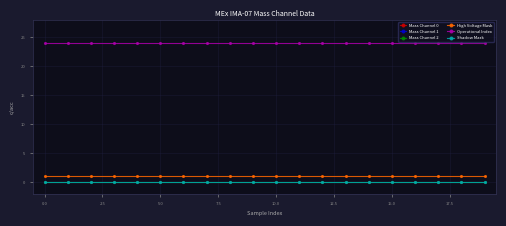

Does the chart have visible grid lines?

Yes